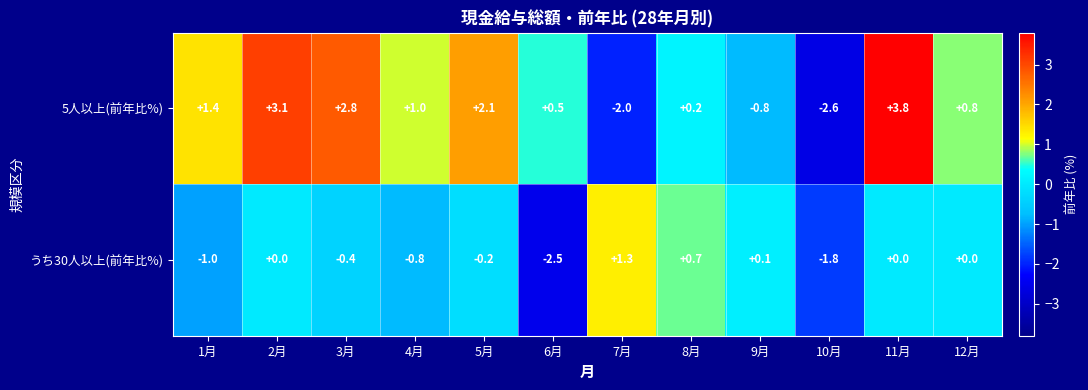

Is it true that 5人以上(前年比%) equals -1.1 at 7月?

False